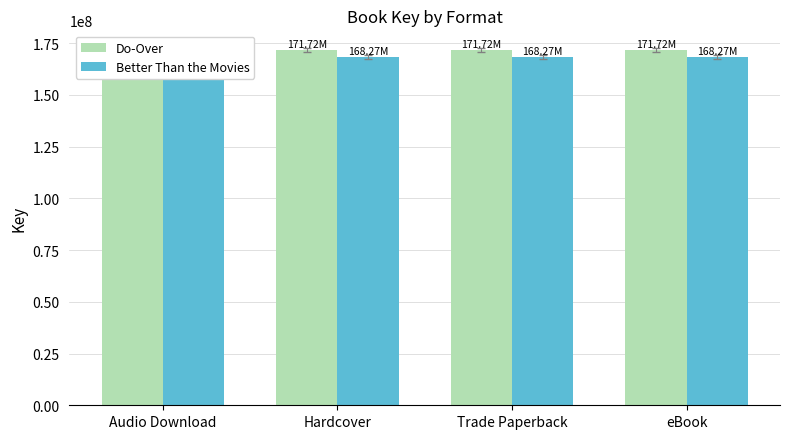

What is the label of the 4th bar from the right?

Audio Download